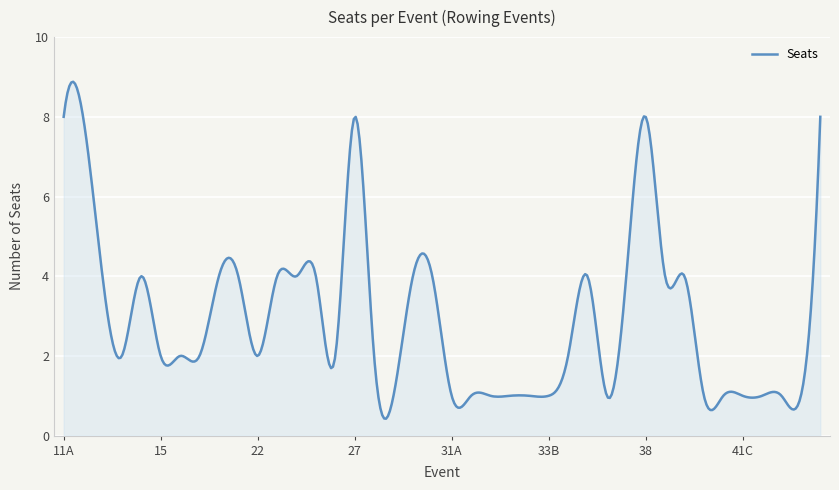

What is the minimum value shown in the chart?

0.4